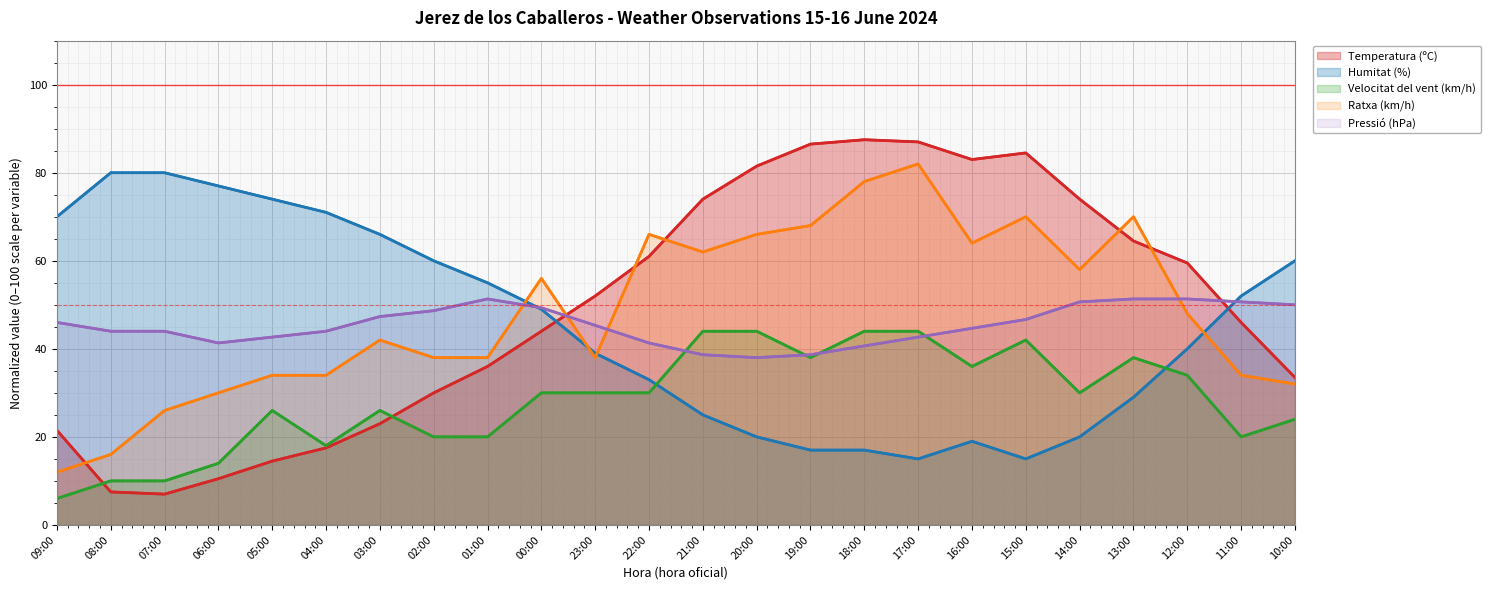

Reading right to left, transcribe all the data shown in this chart.

Temperatura (ºC) (line): 10:00=33.5	11:00=46.0	12:00=59.5	13:00=64.5	14:00=74.0	15:00=84.5	16:00=83.0	17:00=87.0	18:00=87.5	19:00=86.5	20:00=81.5	21:00=74.0	22:00=61.0	23:00=52.0	00:00=44.0	01:00=36.0	02:00=30.0	03:00=23.0	04:00=17.5	05:00=14.5	06:00=10.5	07:00=7.0	08:00=7.5	09:00=21.5
Humitat (%) (line): 10:00=60.0	11:00=52.0	12:00=40.0	13:00=29.0	14:00=20.0	15:00=15.0	16:00=19.0	17:00=15.0	18:00=17.0	19:00=17.0	20:00=20.0	21:00=25.0	22:00=33.0	23:00=39.0	00:00=49.0	01:00=55.0	02:00=60.0	03:00=66.0	04:00=71.0	05:00=74.0	06:00=77.0	07:00=80.0	08:00=80.0	09:00=70.0
Velocitat del vent (km/h) (line): 10:00=24.0	11:00=20.0	12:00=34.0	13:00=38.0	14:00=30.0	15:00=42.0	16:00=36.0	17:00=44.0	18:00=44.0	19:00=38.0	20:00=44.0	21:00=44.0	22:00=30.0	23:00=30.0	00:00=30.0	01:00=20.0	02:00=20.0	03:00=26.0	04:00=18.0	05:00=26.0	06:00=14.0	07:00=10.0	08:00=10.0	09:00=6.0
Ratxa (km/h) (line): 10:00=32.0	11:00=34.0	12:00=48.0	13:00=70.0	14:00=58.0	15:00=70.0	16:00=64.0	17:00=82.0	18:00=78.0	19:00=68.0	20:00=66.0	21:00=62.0	22:00=66.0	23:00=38.0	00:00=56.0	01:00=38.0	02:00=38.0	03:00=42.0	04:00=34.0	05:00=34.0	06:00=30.0	07:00=26.0	08:00=16.0	09:00=12.0
Pressió (hPa) (line): 10:00=50.0	11:00=50.7	12:00=51.3	13:00=51.3	14:00=50.7	15:00=46.7	16:00=44.7	17:00=42.7	18:00=40.7	19:00=38.7	20:00=38.0	21:00=38.7	22:00=41.3	23:00=45.3	00:00=49.3	01:00=51.3	02:00=48.7	03:00=47.3	04:00=44.0	05:00=42.7	06:00=41.3	07:00=44.0	08:00=44.0	09:00=46.0